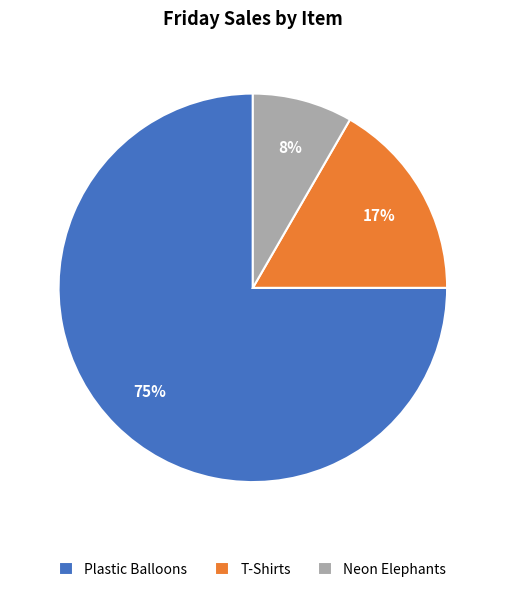

Which slice is the smallest?

Neon Elephants